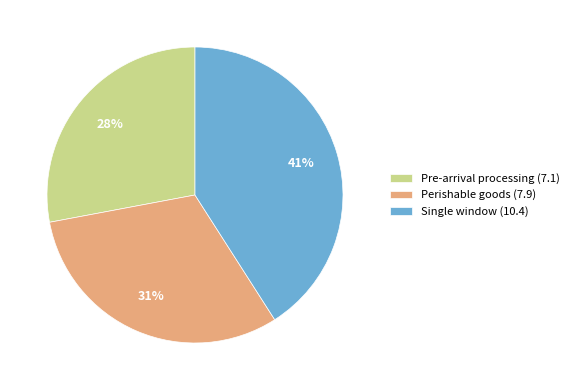

Rank the categories by value from lowest to highest.

Pre-arrival processing (7.1), Perishable goods (7.9), Single window (10.4)